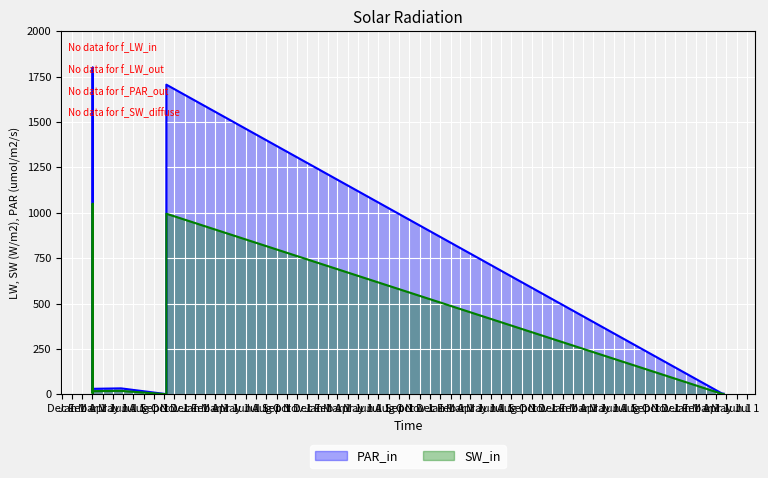

True or false: PAR_in has more than 0 points higher than both neighbors.

True